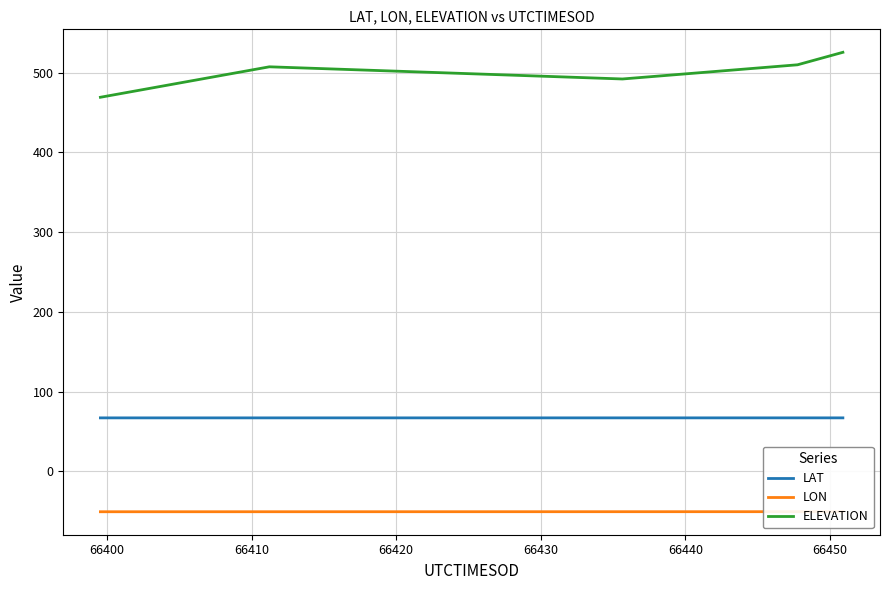

What is the highest value of the ELEVATION series?

525.6